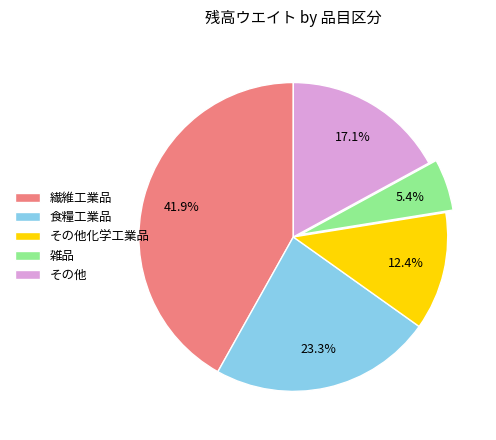

Which has a higher value, 雑品 or 食糧工業品?

食糧工業品